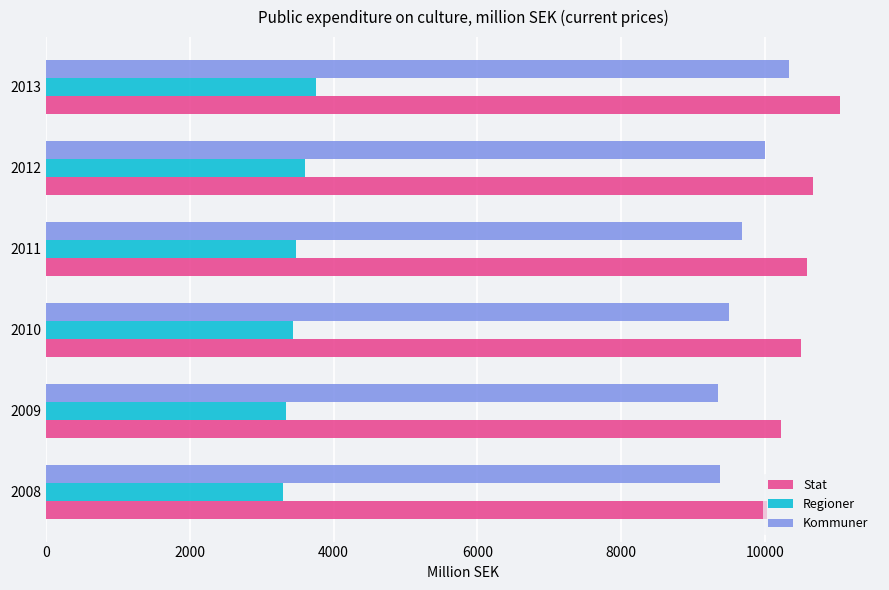

True or false: Kommuner has a value of 9676.0 at 2011.

True